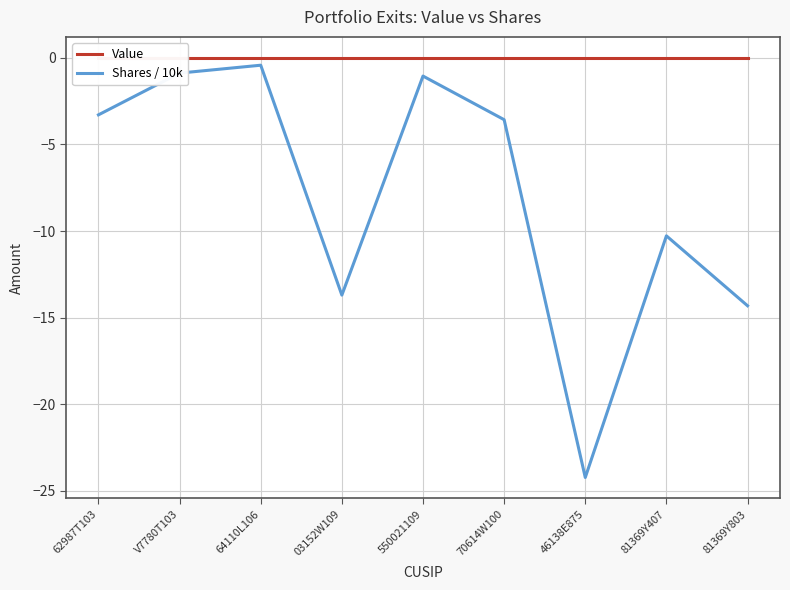

True or false: Value and Shares / 10k intersect in this chart.

False